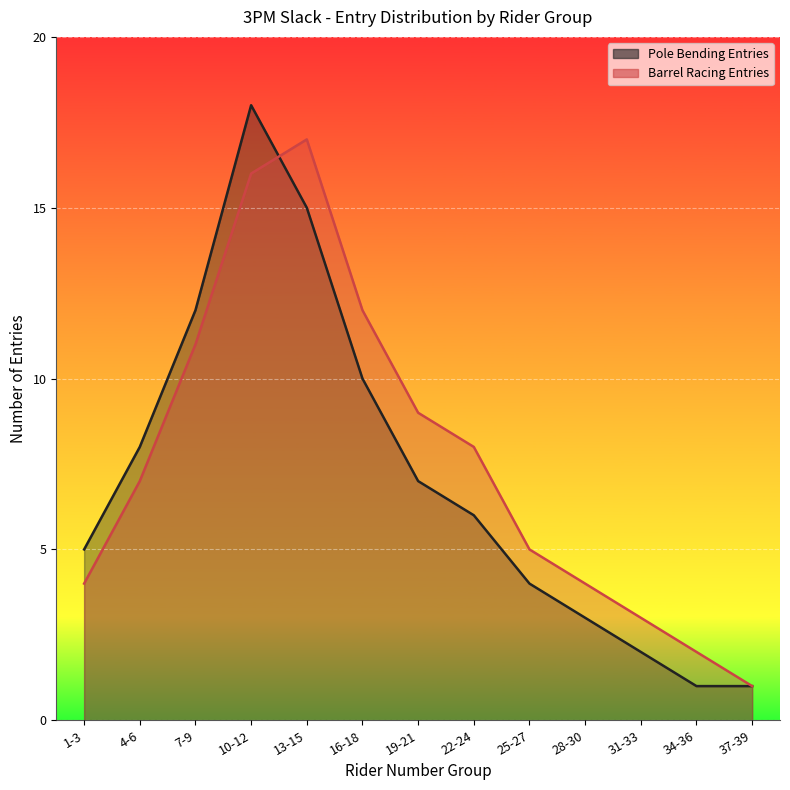

Reading right to left, extract all data points from this chart.

Pole Bending Entries: 1	1	2	3	4	6	7	10	15	18	12	8	5
Barrel Racing Entries: 1	2	3	4	5	8	9	12	17	16	11	7	4